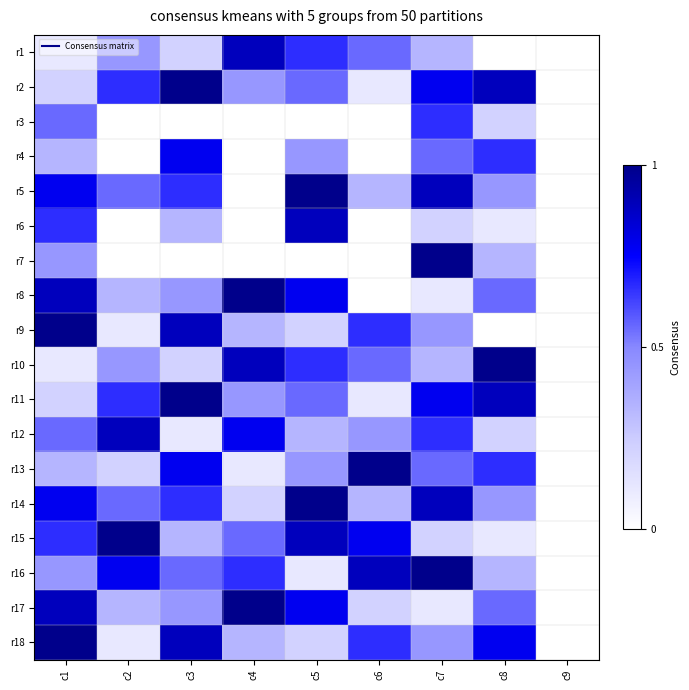

What is the total value across all series at c1?

10.0